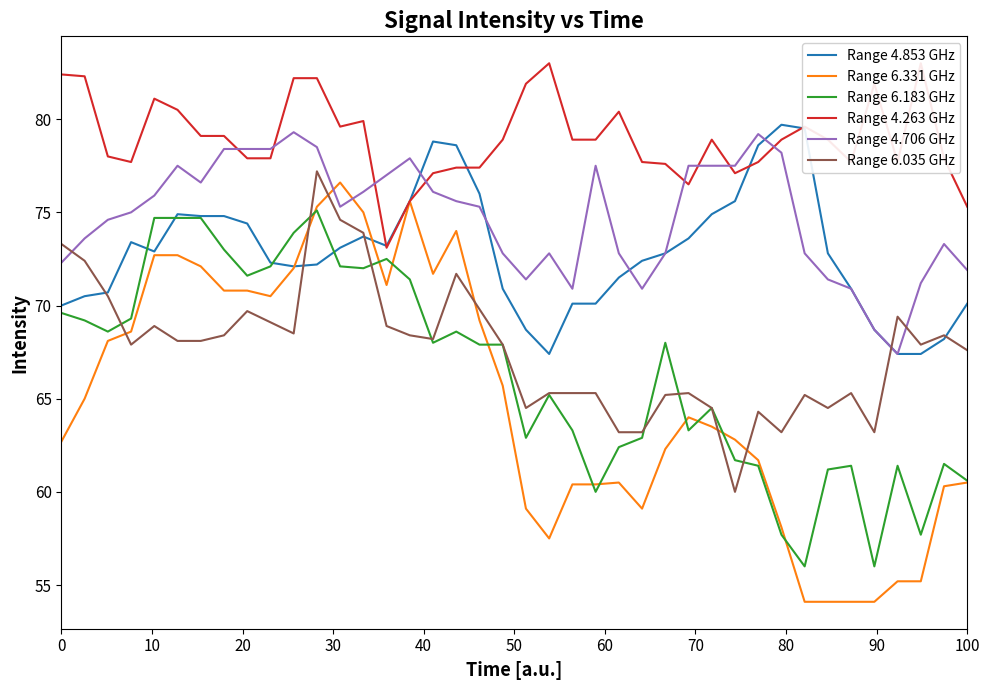

At which category is the sum across all series the highest?

11